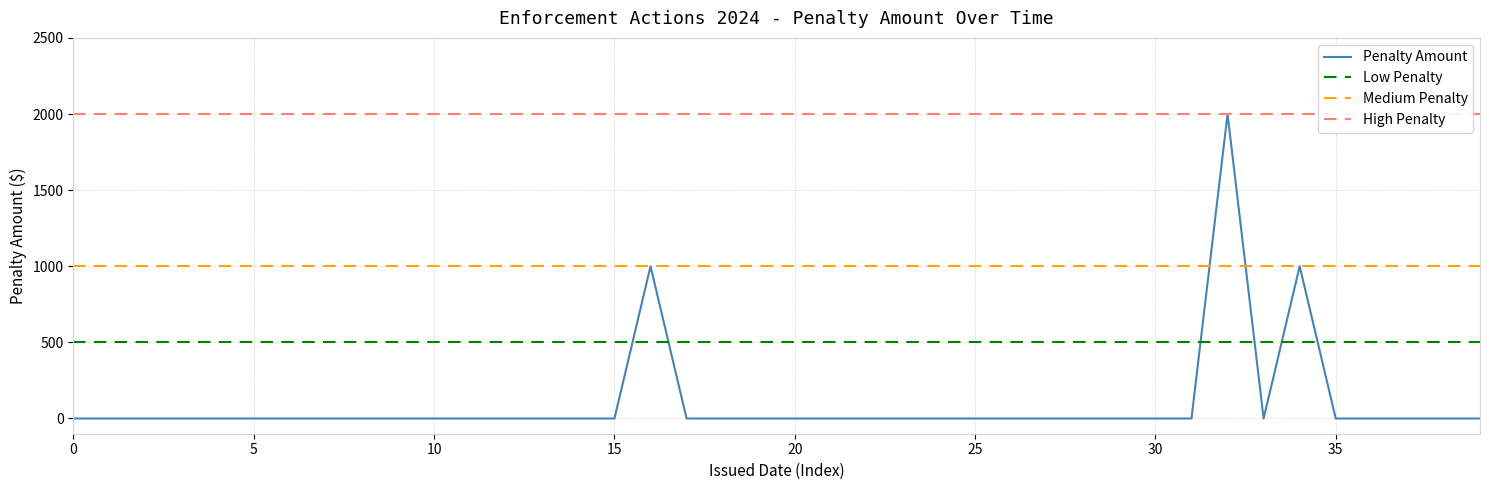

How many positive values are there?

3